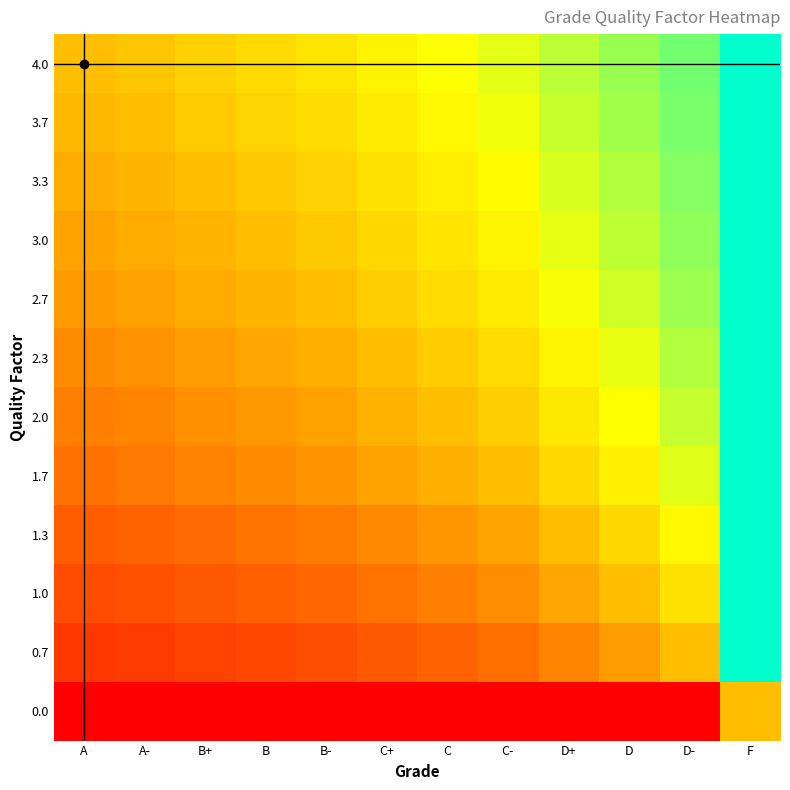

What is the total value across all series at A-?

4.0